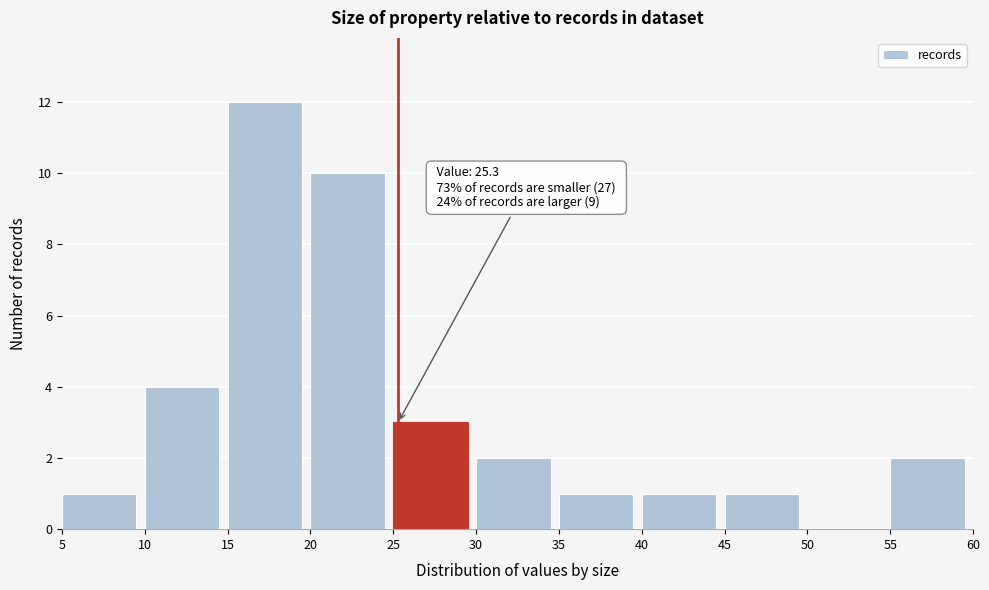

Which range on the x-axis has the tallest bar?

15 to 20